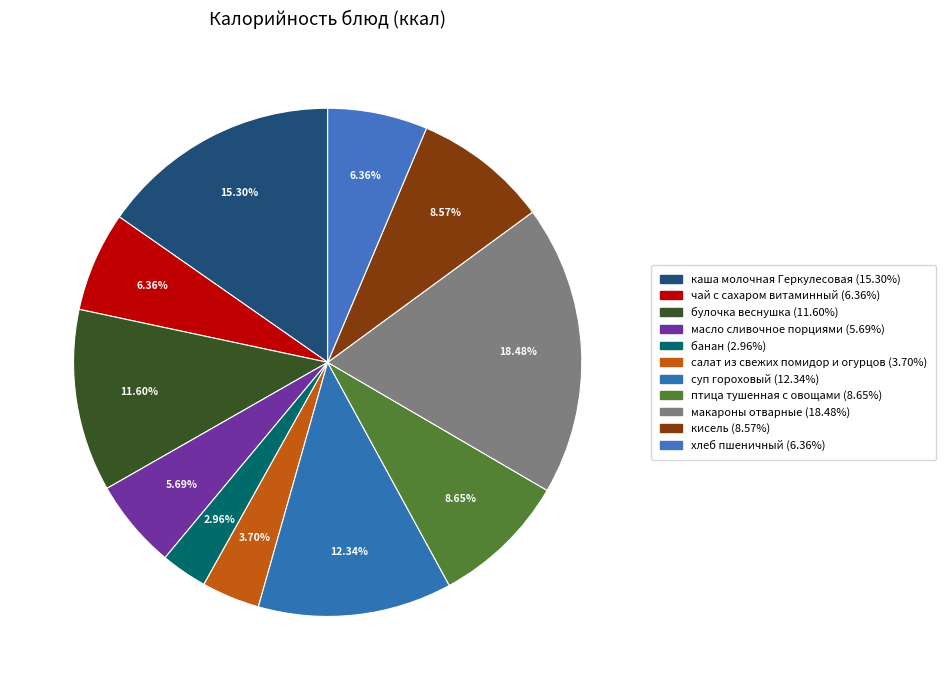

What percentage is the салат из свежих помидор и огурцов slice, to the nearest percent?

4%